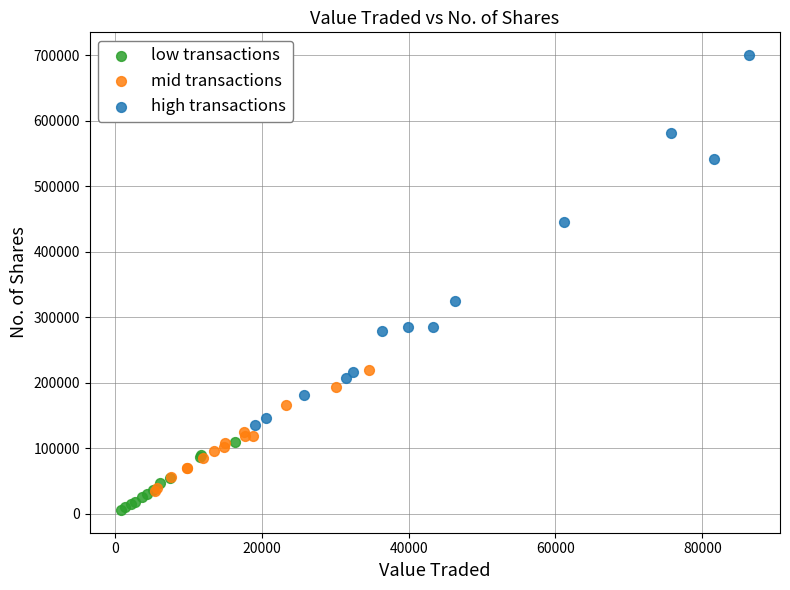

Which series has the widest spread of Y values?

high transactions